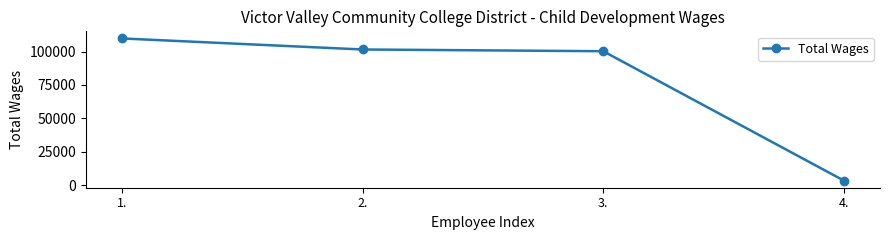

How many values are below 101574?

2